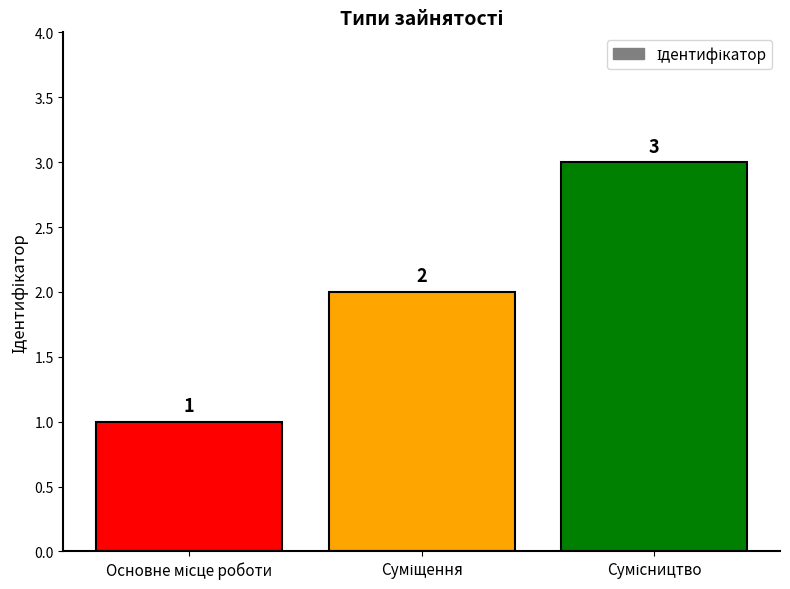

What is the sum of all values?

6